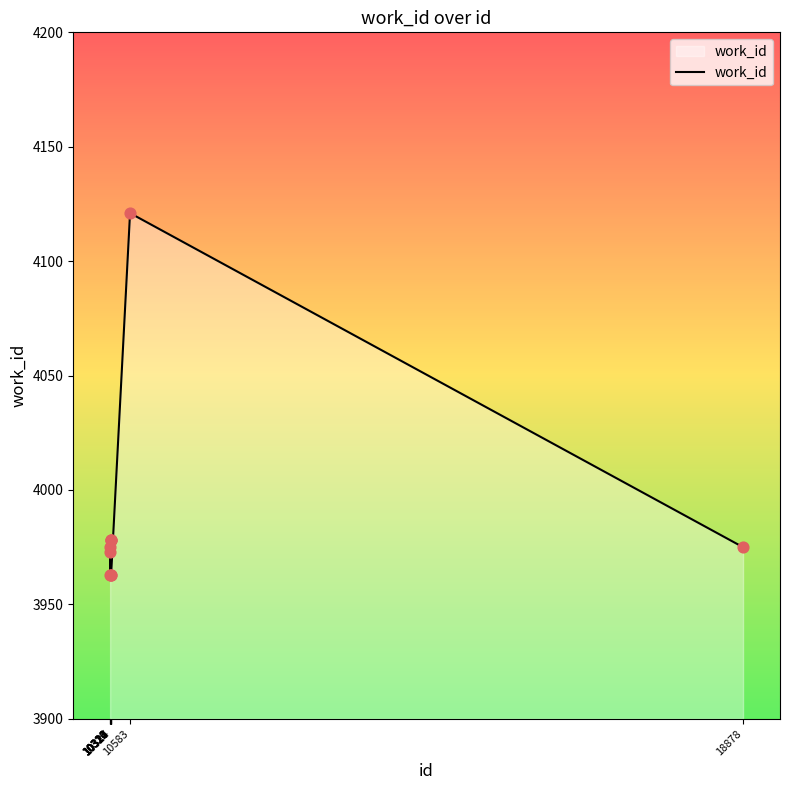

Between 10322 and 18878, which is larger?

10322